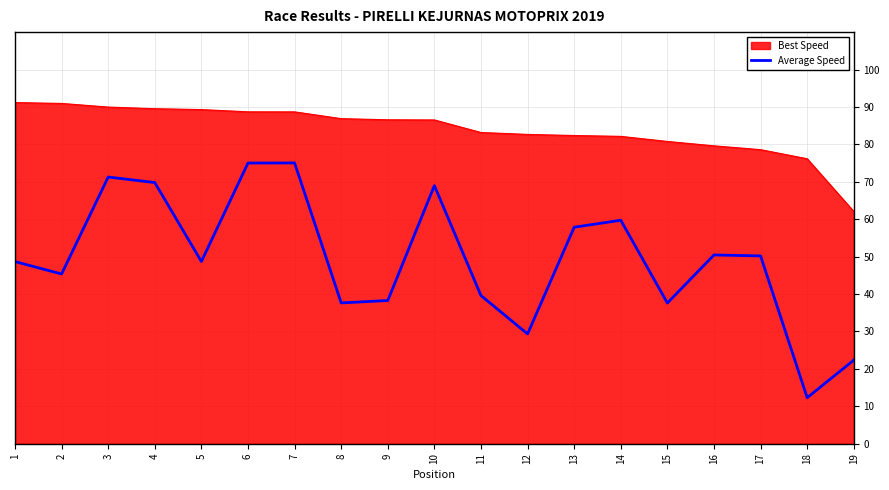

How many lines are shown in the chart?

2